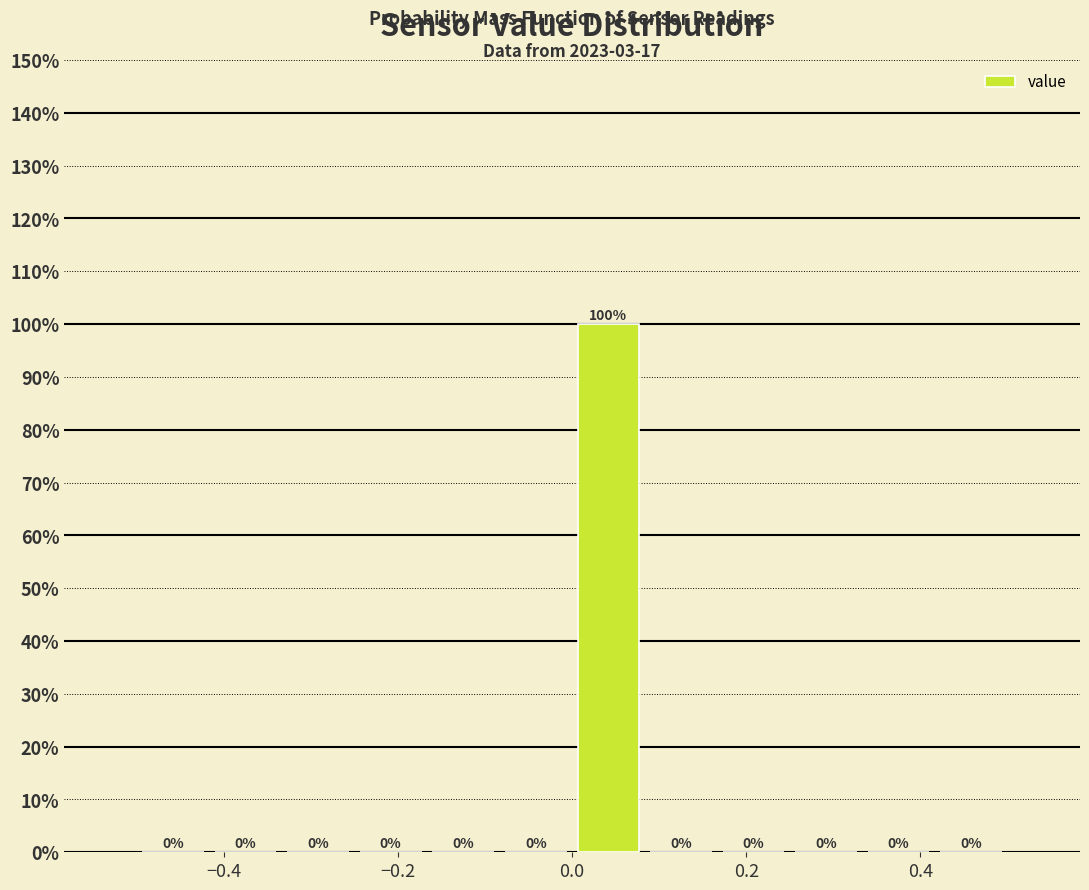

How tall is the bar that spans 0.00 to 0.08 on the x-axis? The bar edges are not printed on the chart, so give them approximately, as read against the axis.

100